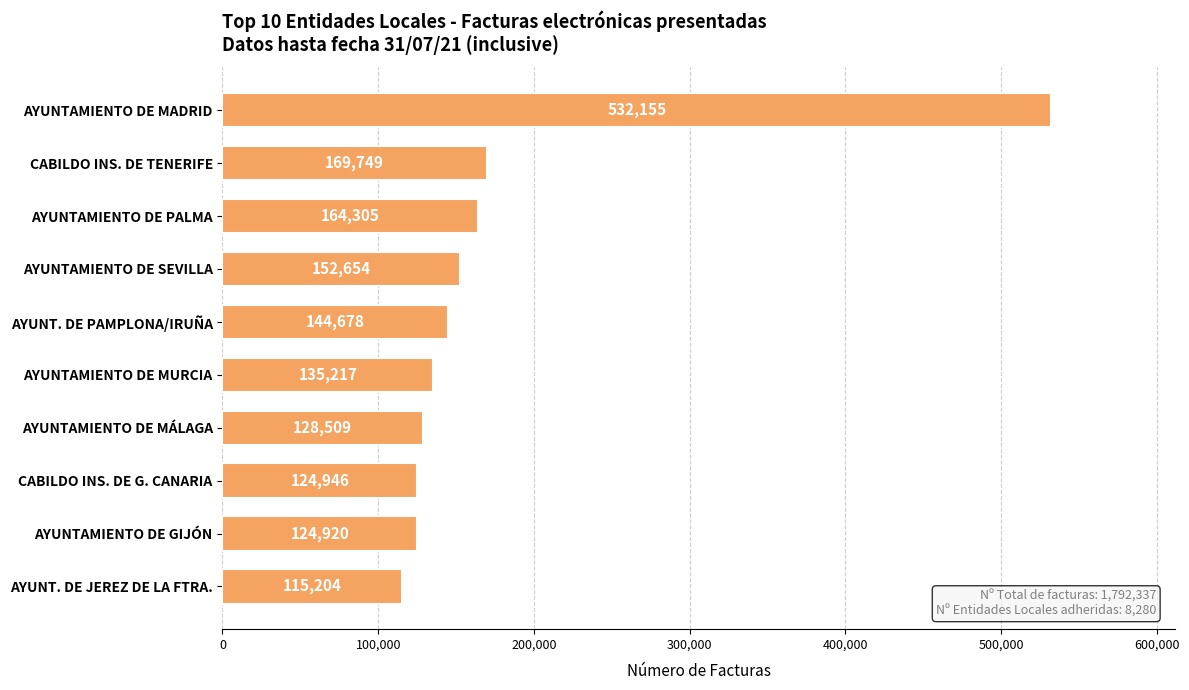

Which category has the lowest value across all series?

AYUNT. DE JEREZ DE LA FTRA.